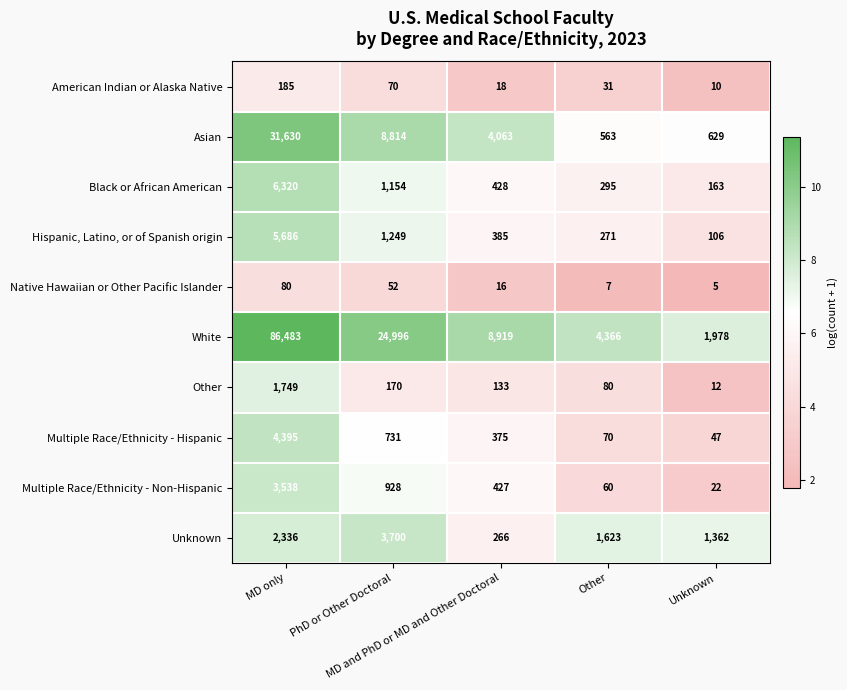

At how many categories does at least one series exceed 10?

5